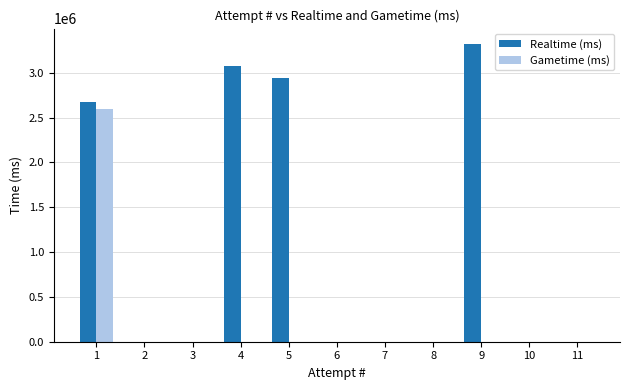

Which series changed the most between 5 and 9?

Realtime (ms)